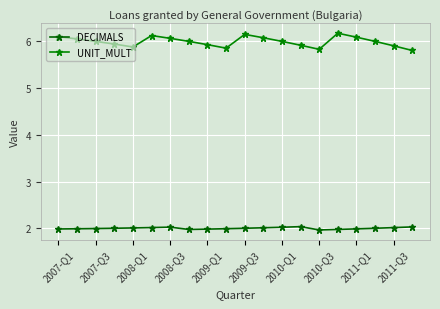

Which series has the largest total across all categories?

UNIT_MULT